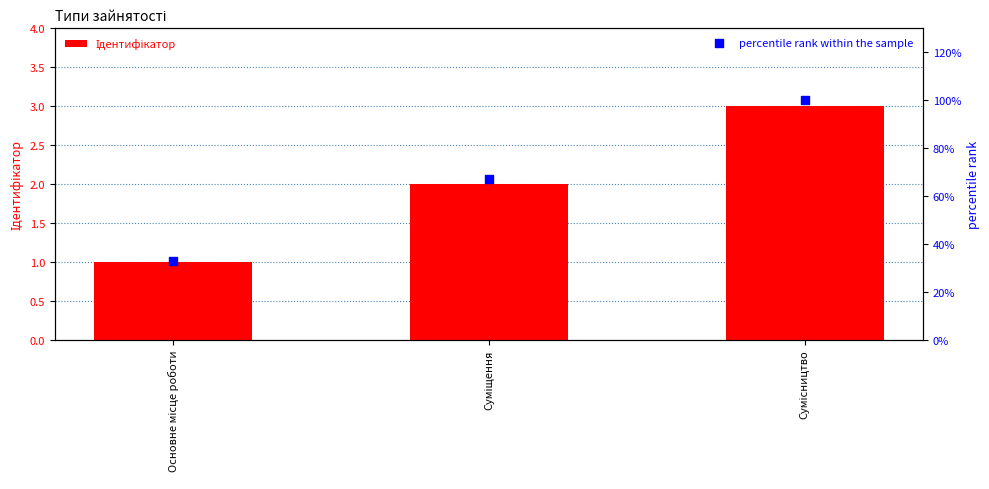

Which series reaches the maximum Y coordinate?

percentile rank within the sample